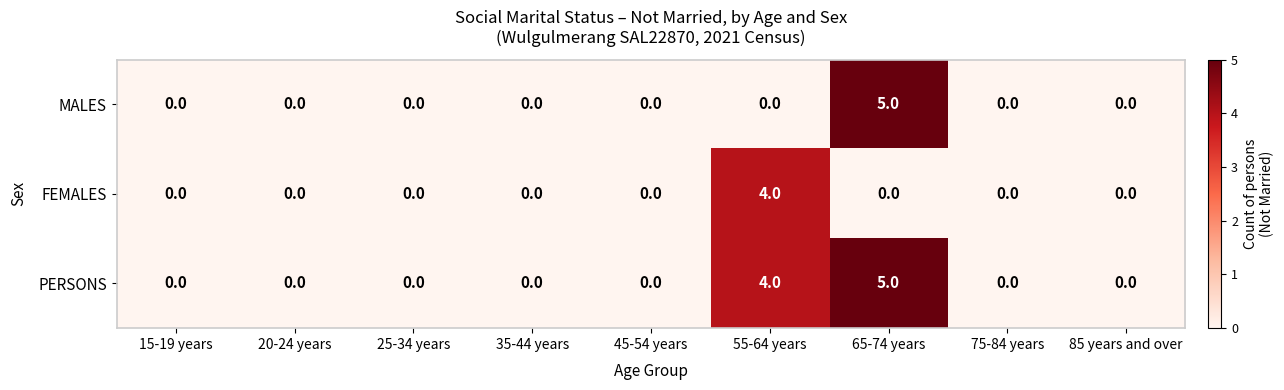

How many data points does each series have?

9